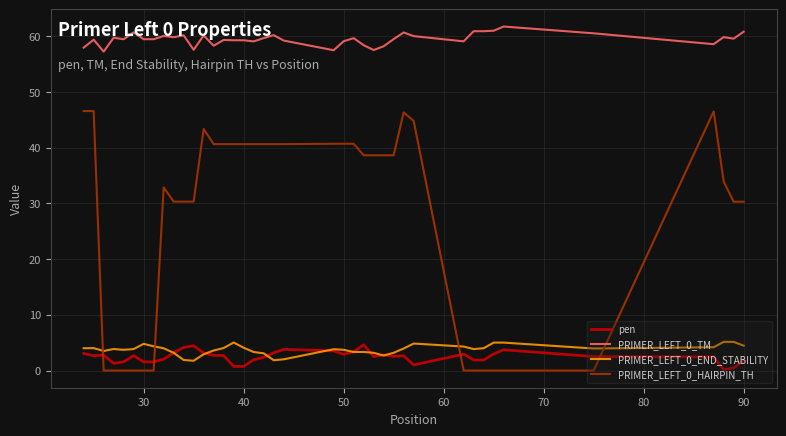

Which series has the widest spread of values?

PRIMER_LEFT_0_HAIRPIN_TH